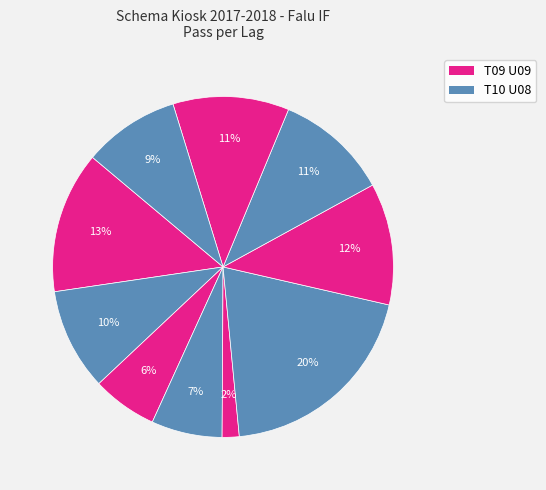

Is there any slice that represents more than half of the pie?

No